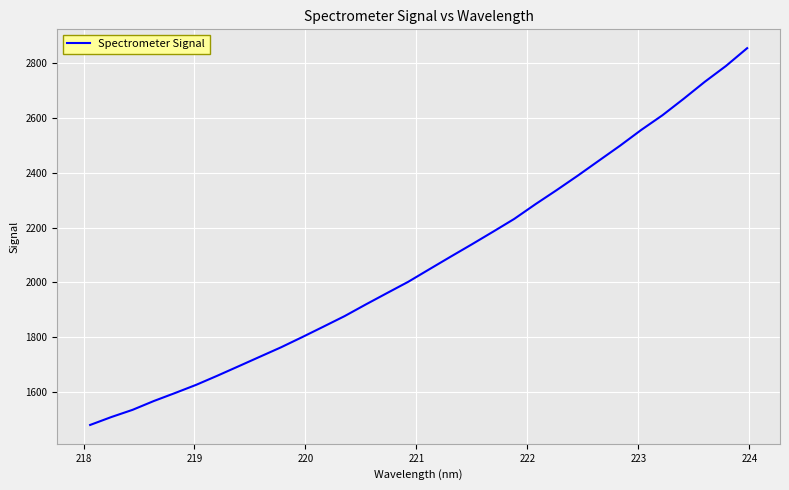

What is the greatest value displayed?

2854.2